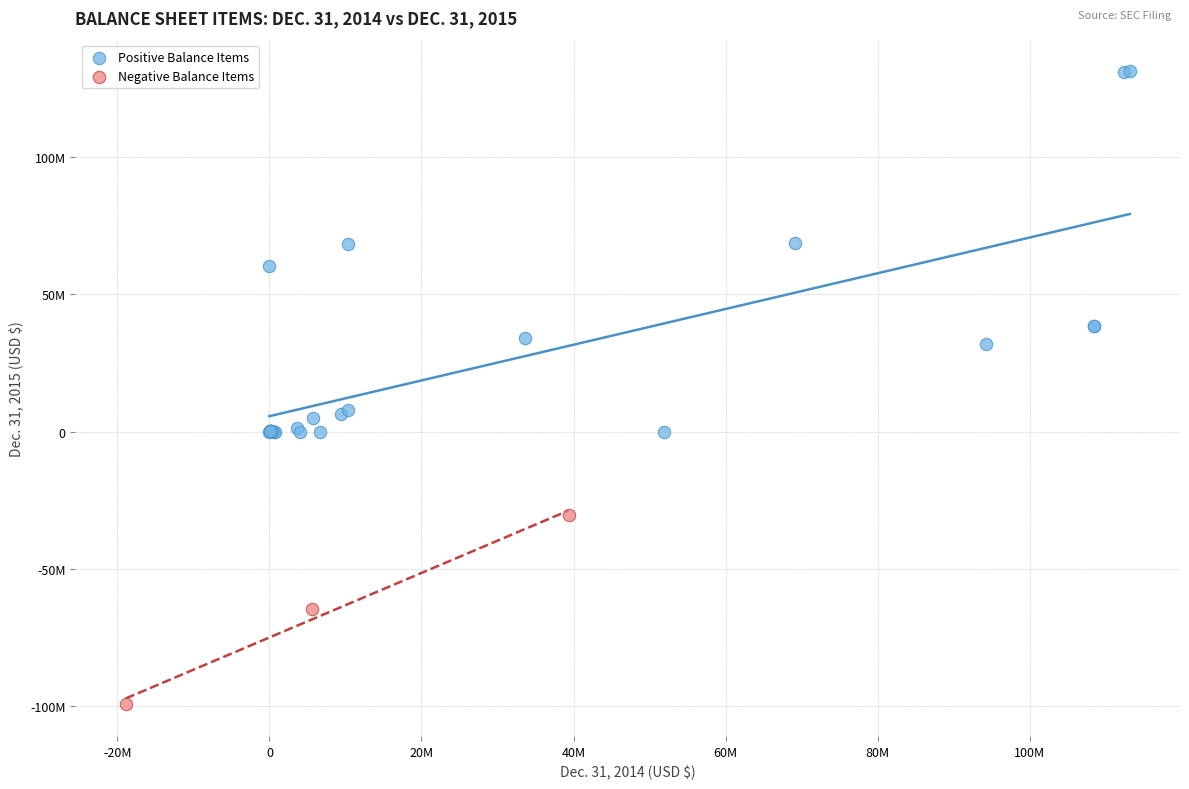

What are all the series names shown in the legend?

Positive Balance Items, Negative Balance Items